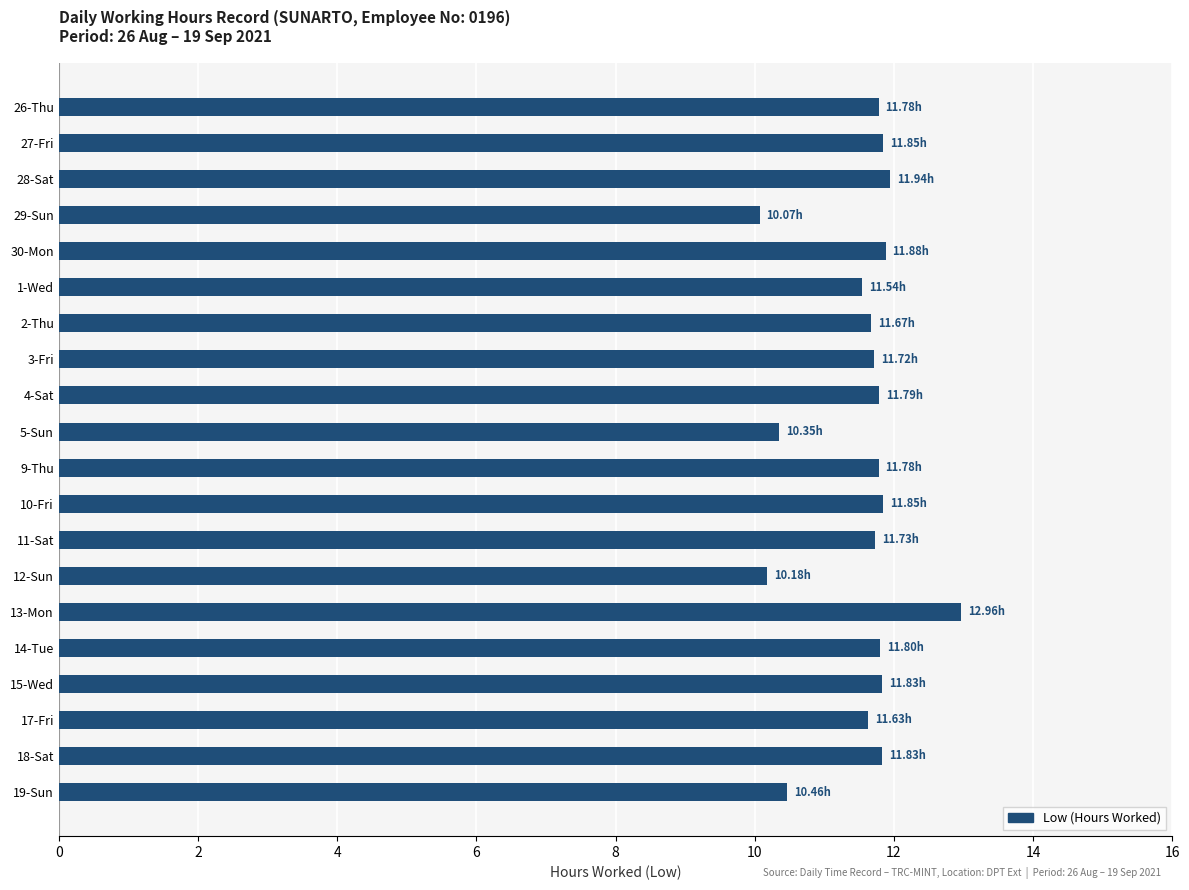

What is the difference between the maximum and minimum values?

2.9